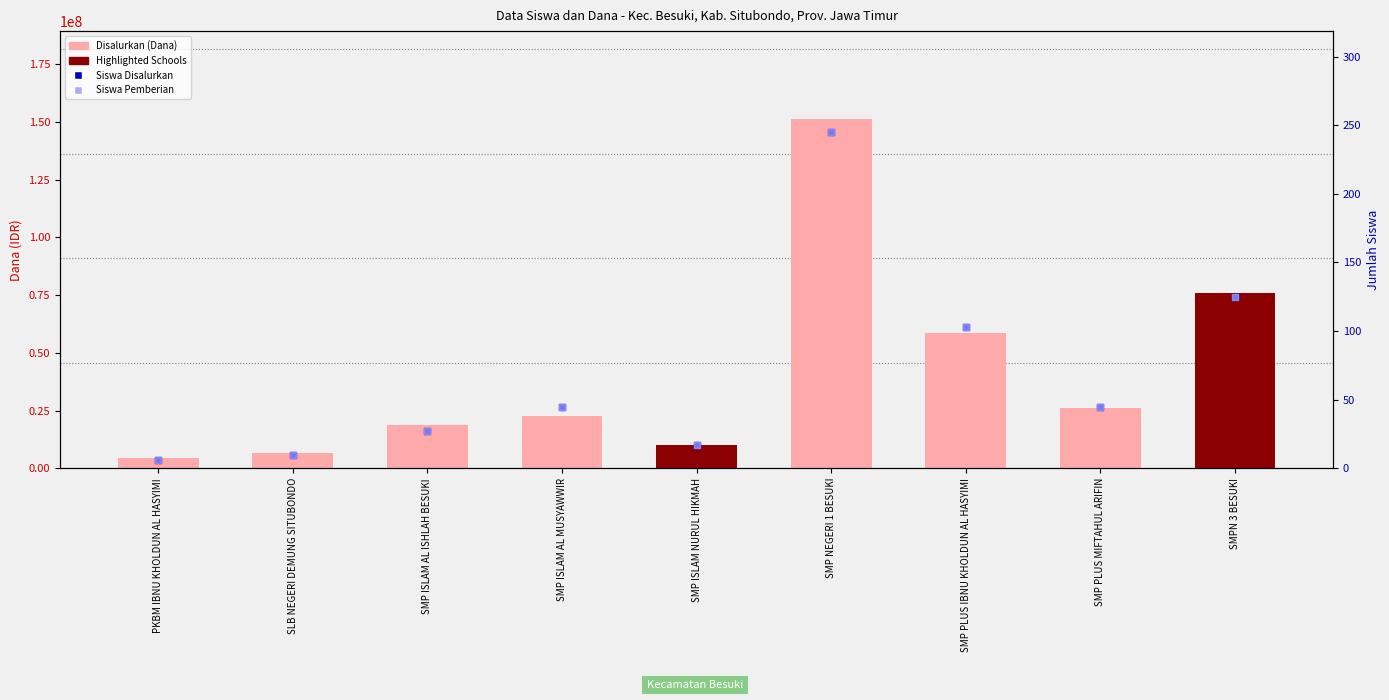

At which category is the sum across all series the highest?

SMP NEGERI 1 BESUKI